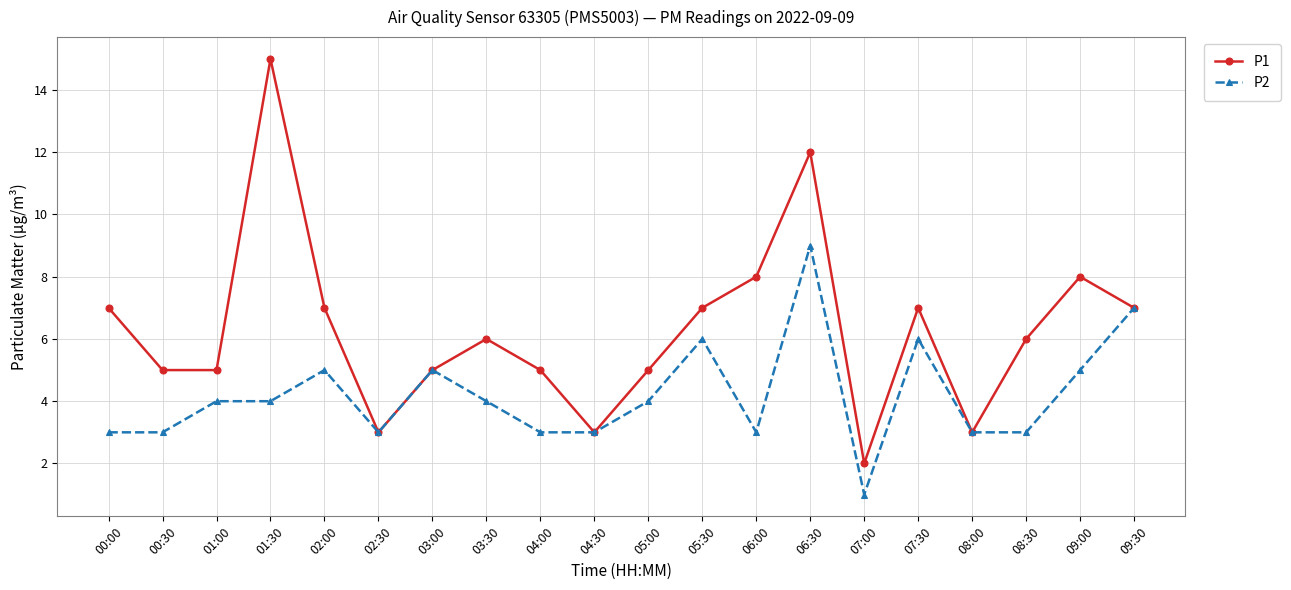

Reading left to right, what are all the values shown in this chart?

P1: 7	5	5	15	7	3	5	6	5	3	5	7	8	12	2	7	3	6	8	7
P2: 3	3	4	4	5	3	5	4	3	3	4	6	3	9	1	6	3	3	5	7